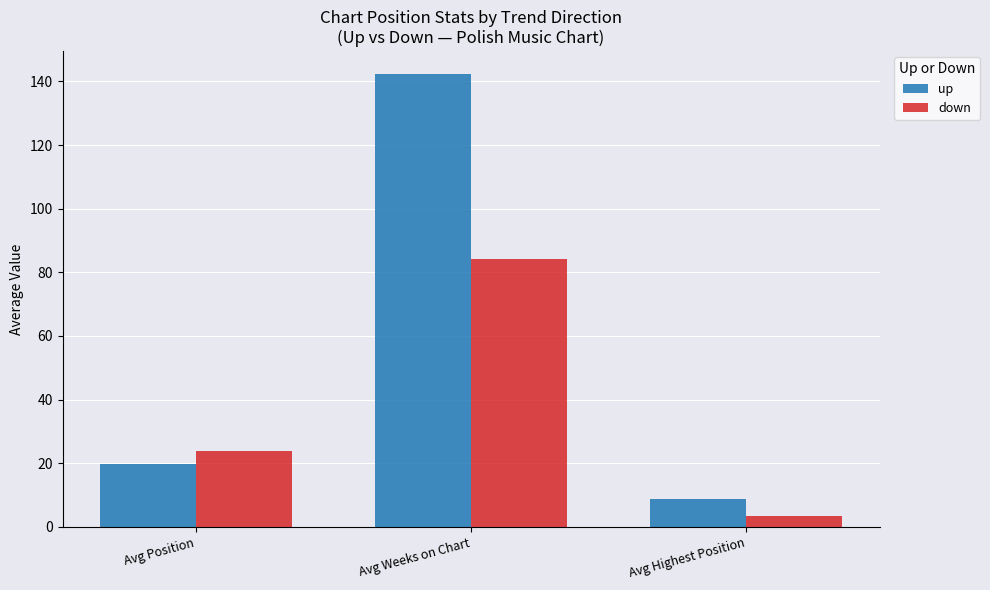

Is it true that down equals 84.3 at Avg Weeks on Chart?

True